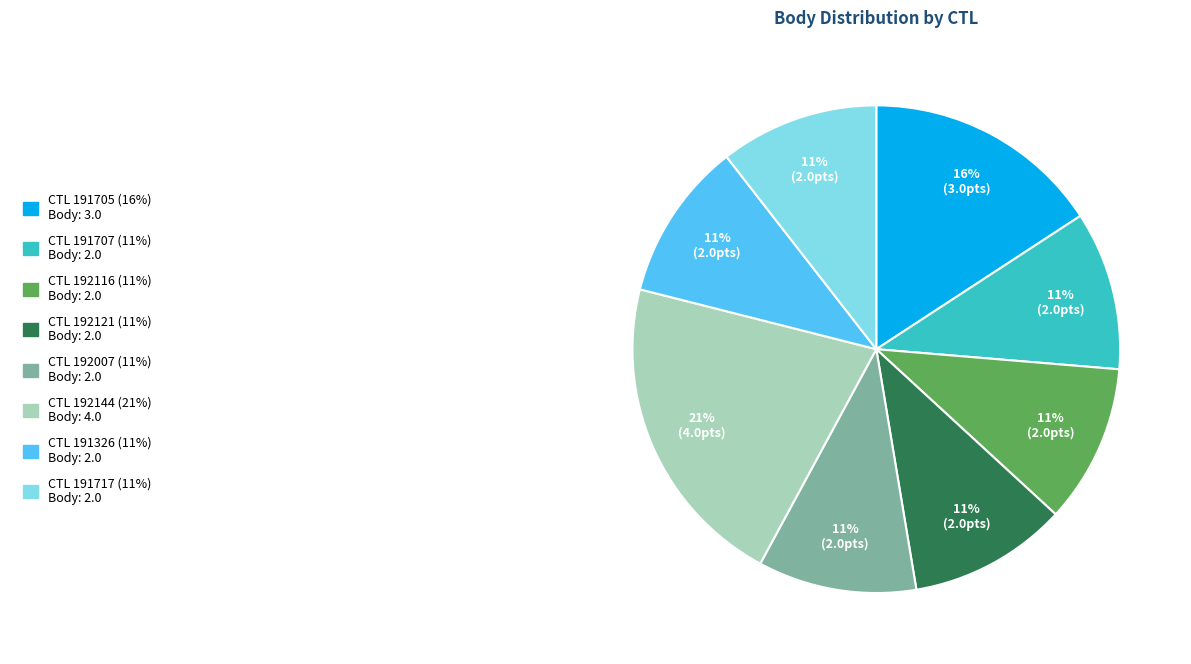

To the nearest percent, what is the average slice percentage?

12%